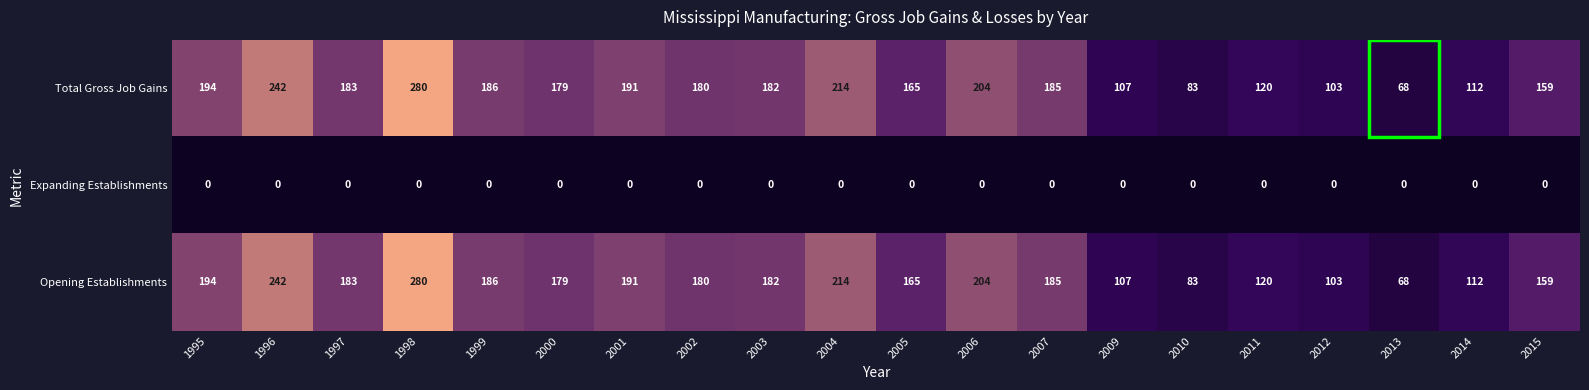

What is the approximate value of Total Gross Job Gains at 2004, to the nearest 5?

215